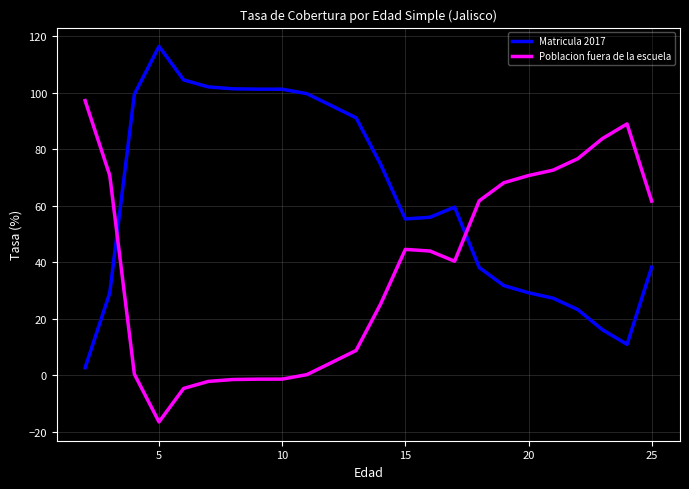

What is the minimum value for Poblacion fuera de la escuela?

-16.5